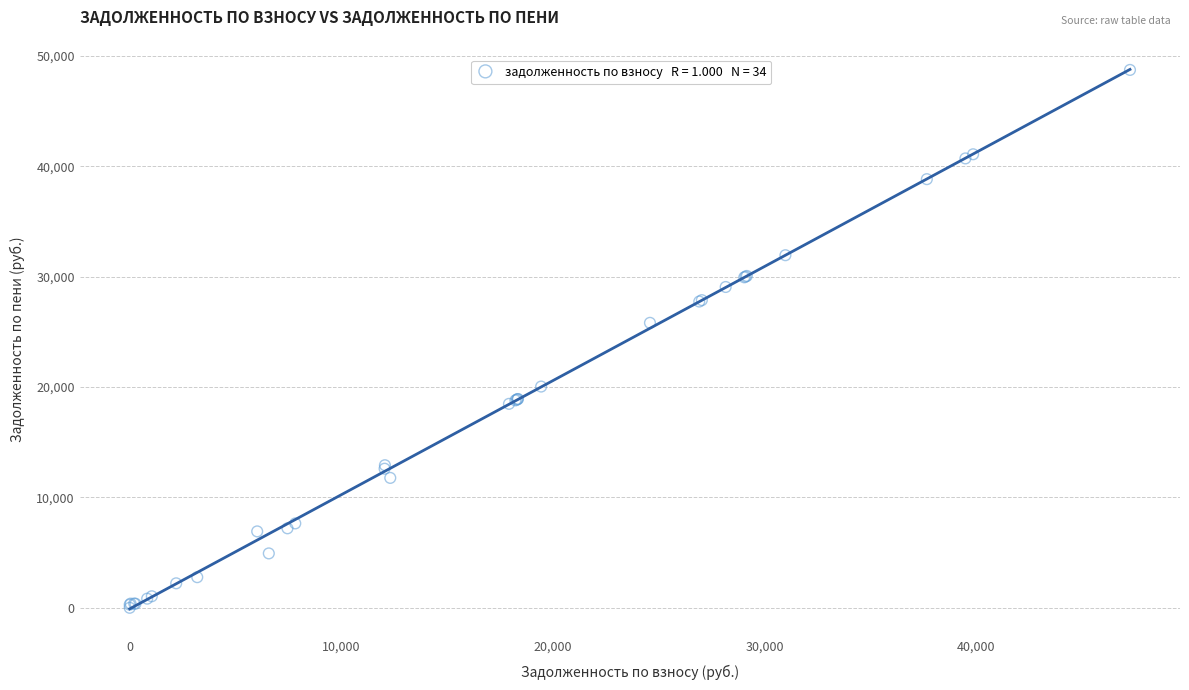

What Y value in the scatter plot is closest to 24357?

25809.3